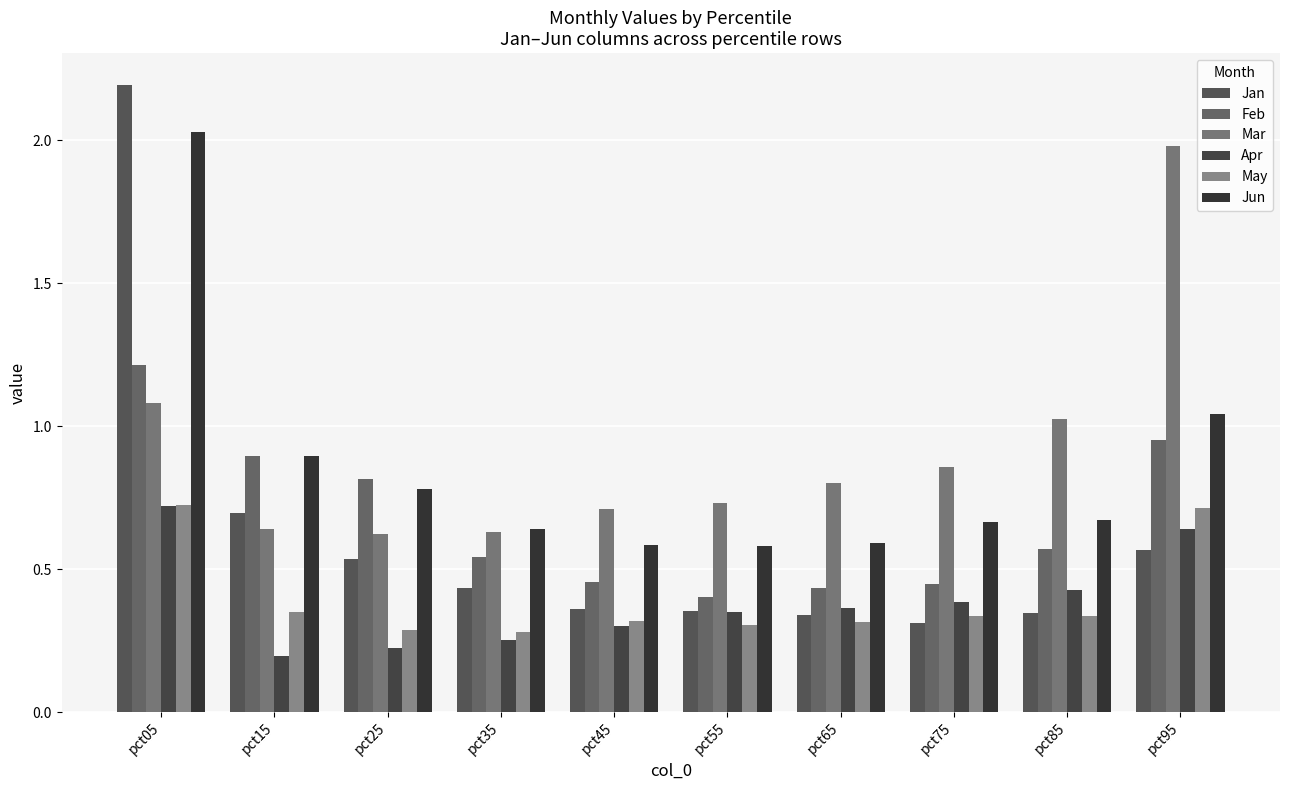

What is the greatest value displayed?

2.2